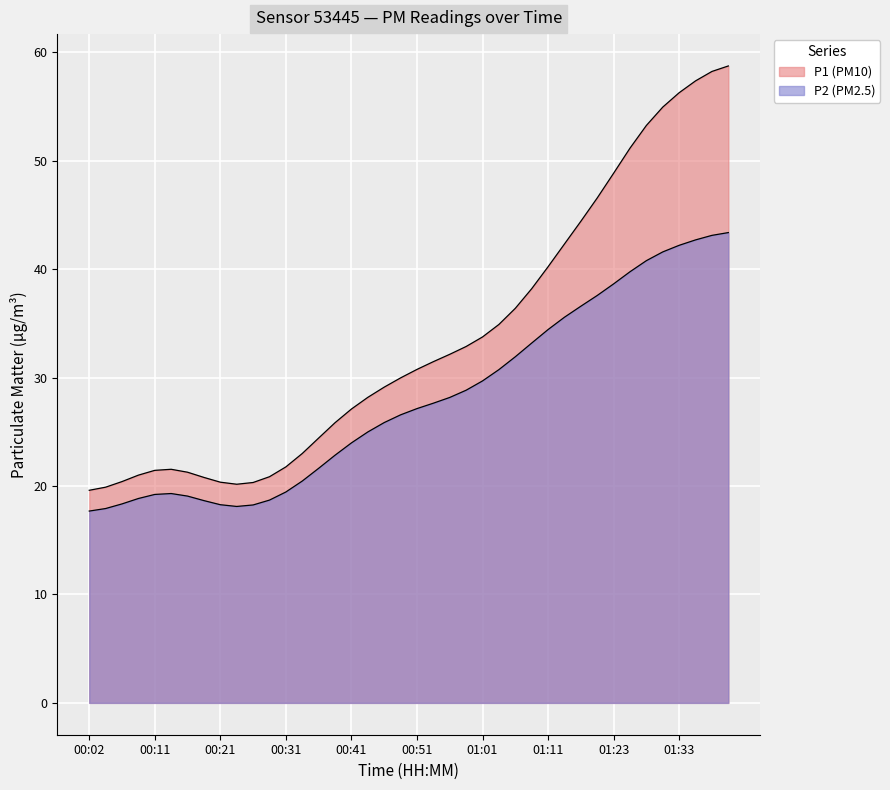

Which category has the highest value across all series?

01:41